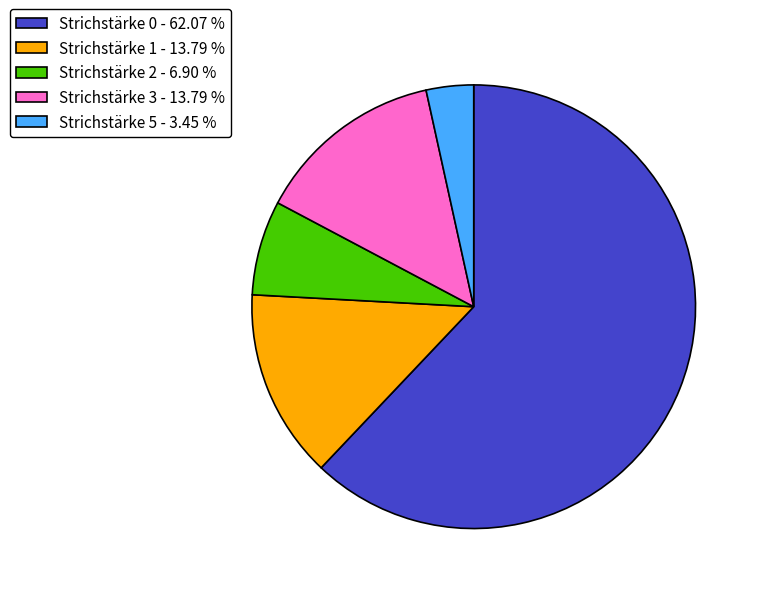

Does any single category account for the majority?

Yes